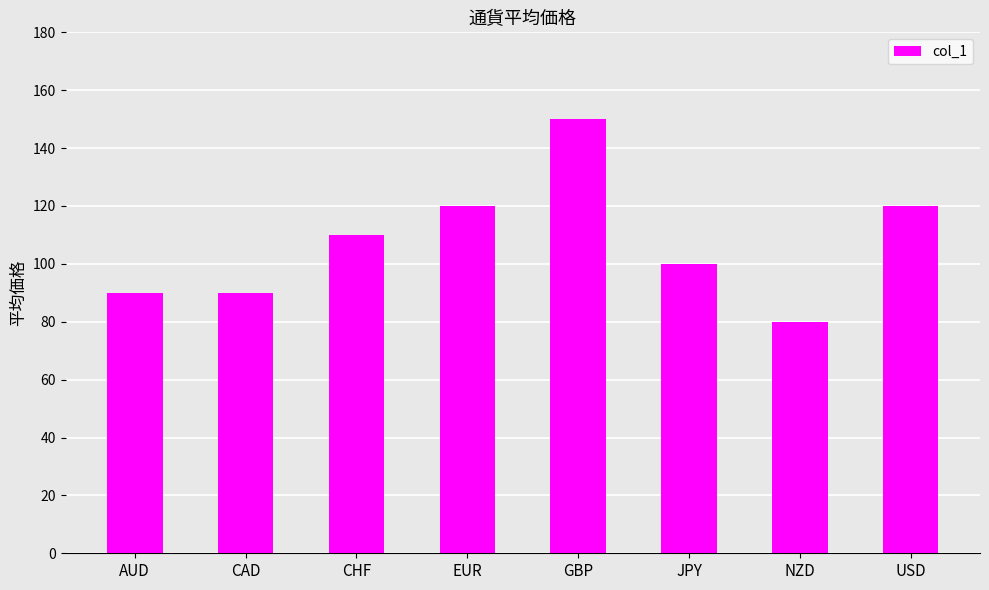

What is the sum of all values?

860